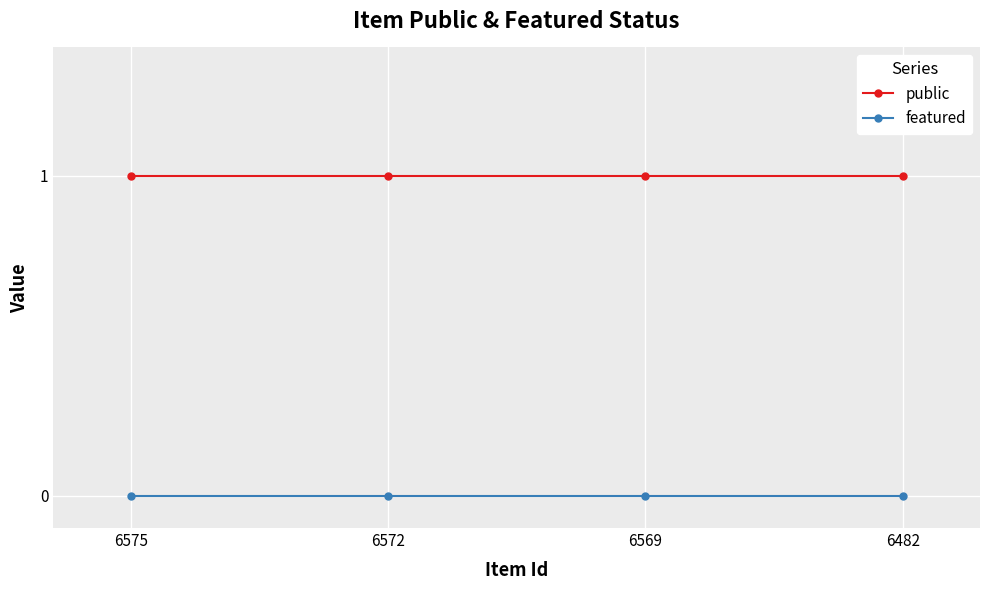

What are all the series names shown in the legend?

public, featured